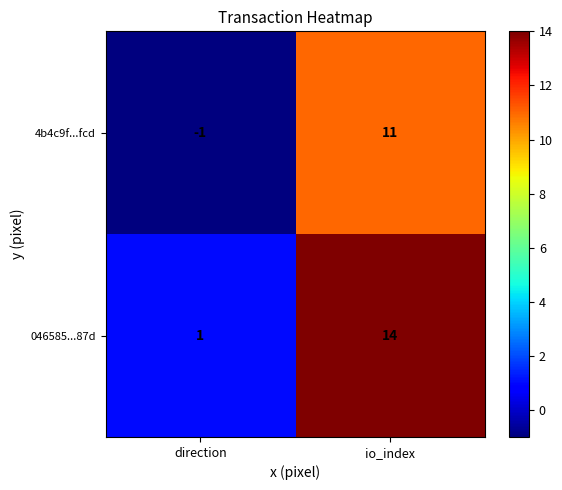

Which label corresponds to the largest value in the chart?

io_index